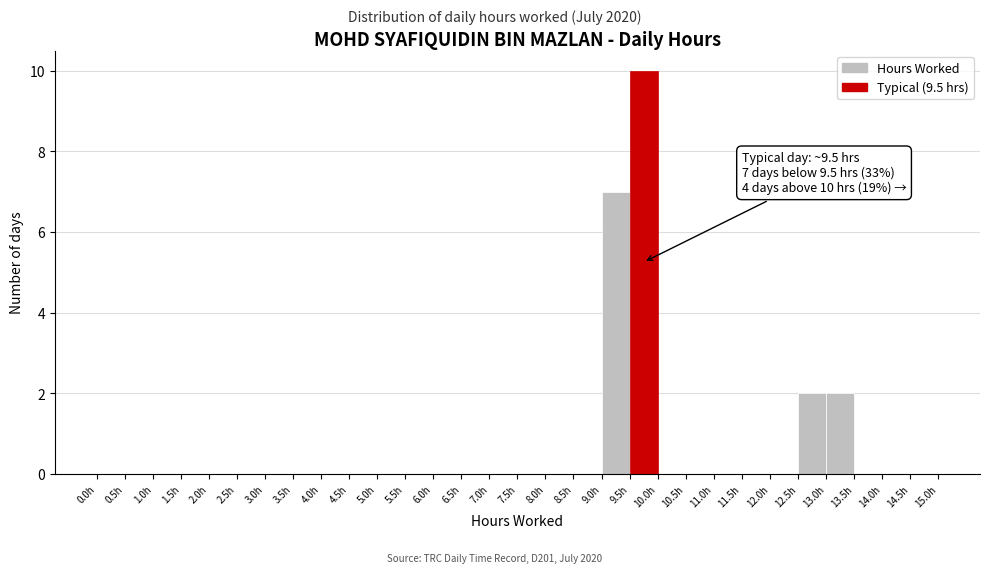

Over which range of the x-axis is the bar tallest?

9.5 to 10.0